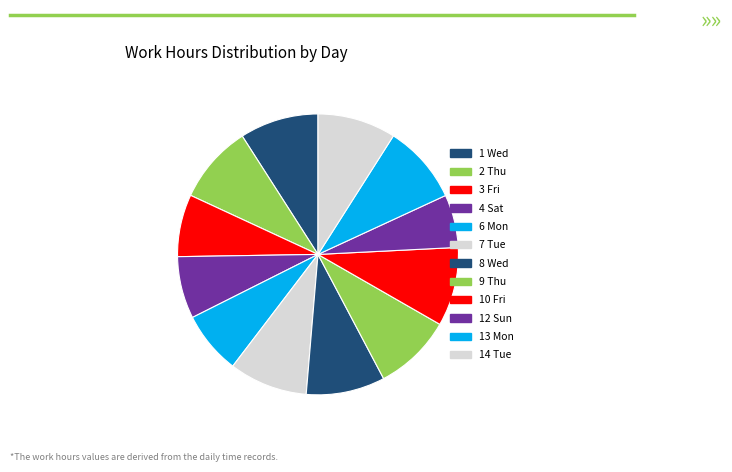

Is there any slice that represents more than half of the pie?

No